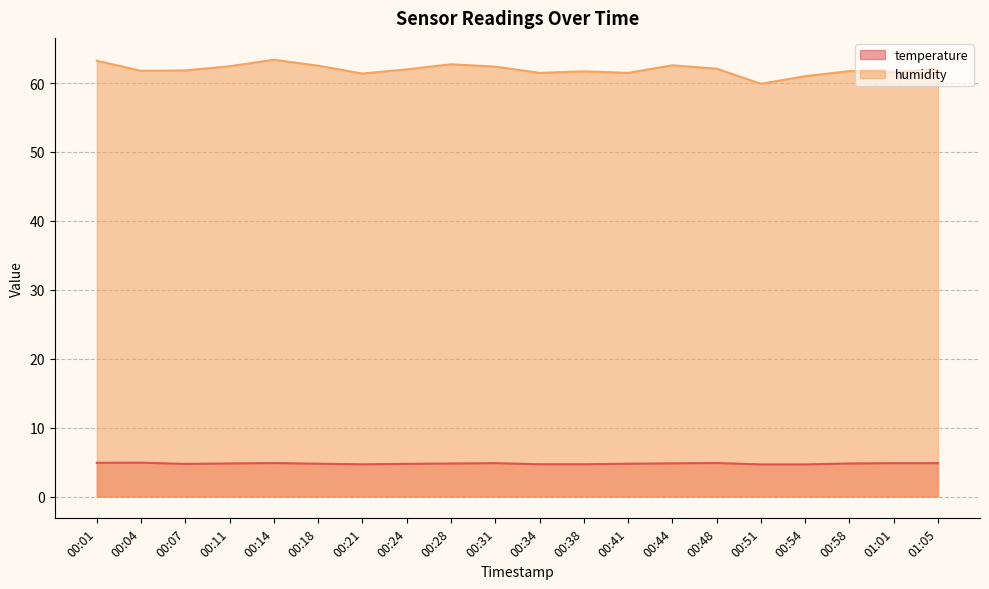

True or false: temperature and humidity cross at least once.

False